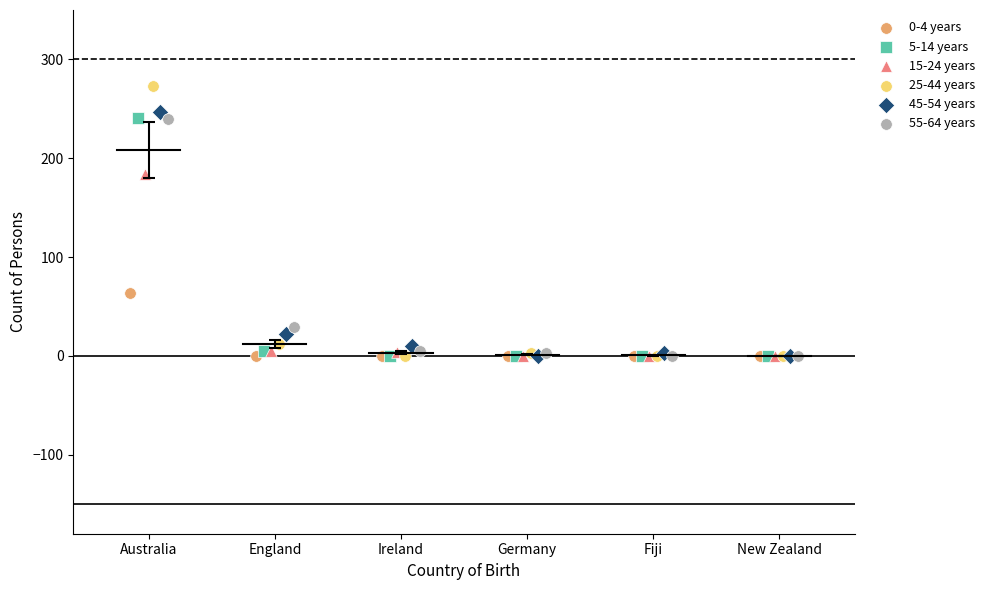

Which series reaches the maximum Y coordinate?

25-44 years